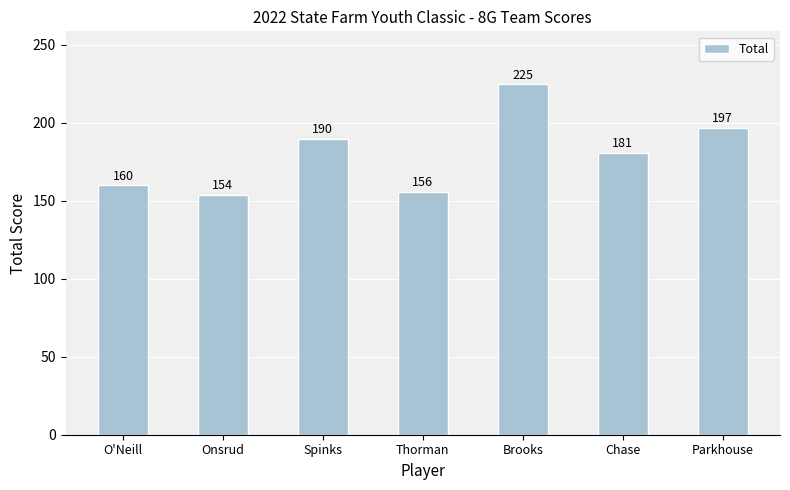

What is the change in value from O'Neill to Parkhouse?

+37